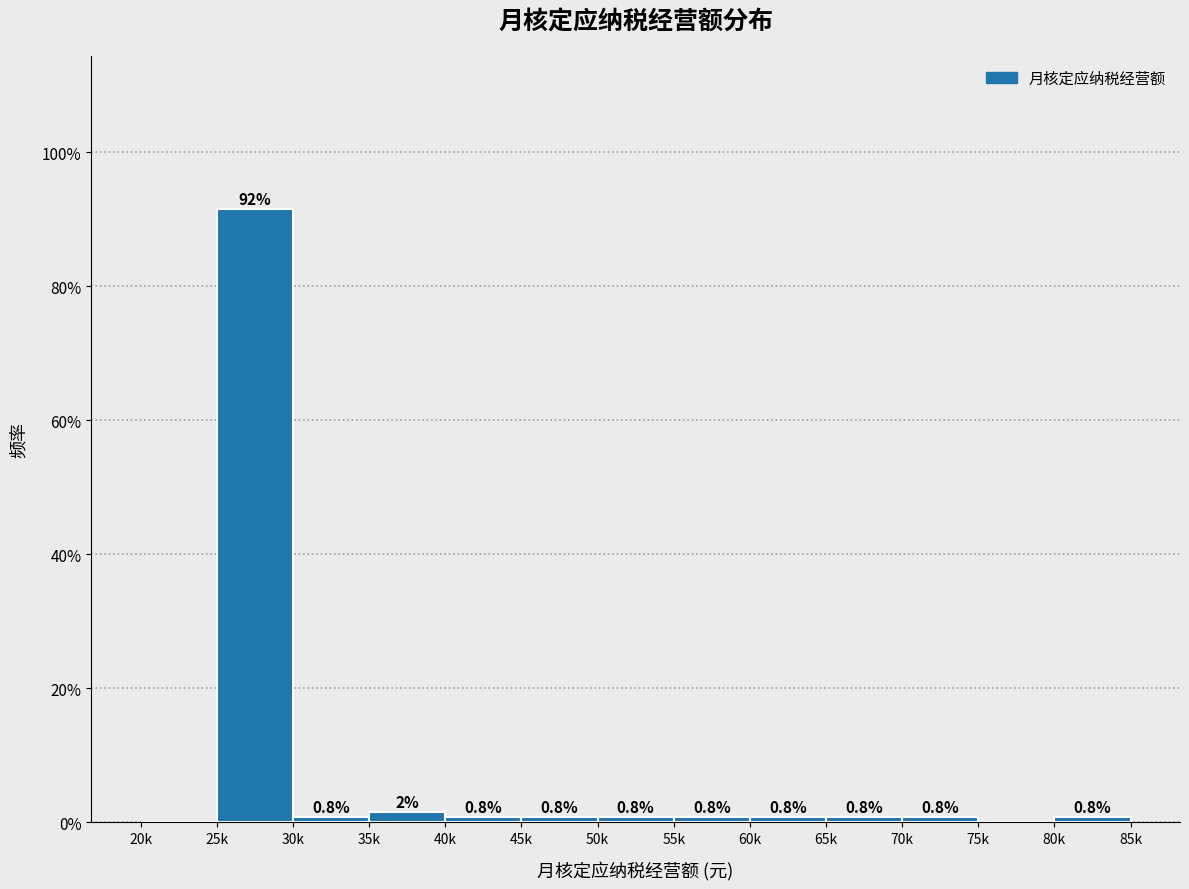

Between 55k and 75k, which is larger?

55k